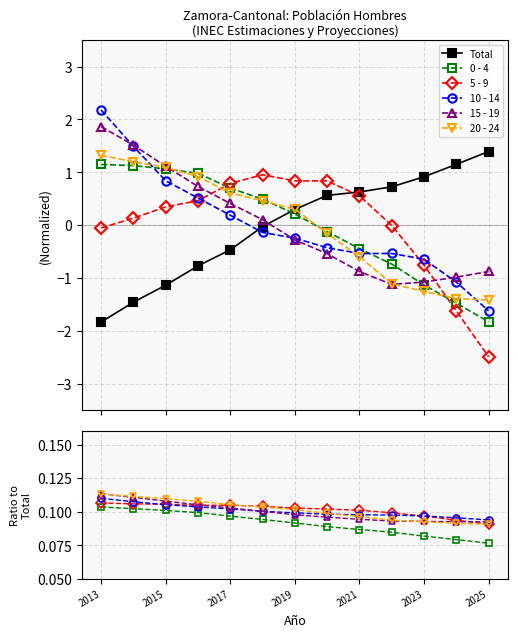

What is the lowest value of the 0 - 4 series?

0.1